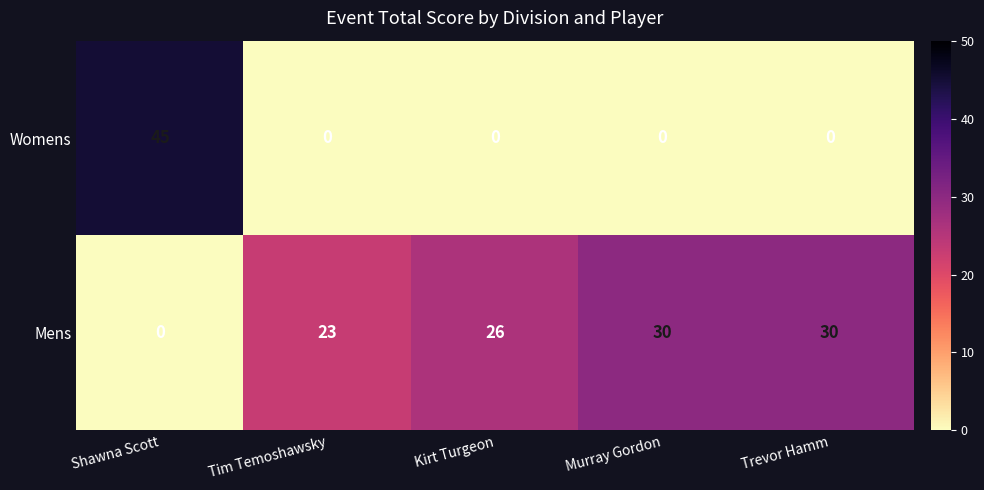

Read the Mens value at Kirt Turgeon, to the nearest 10.

30